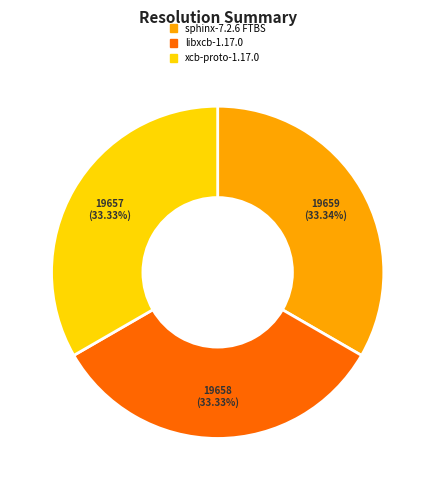

Does any single category account for the majority?

No